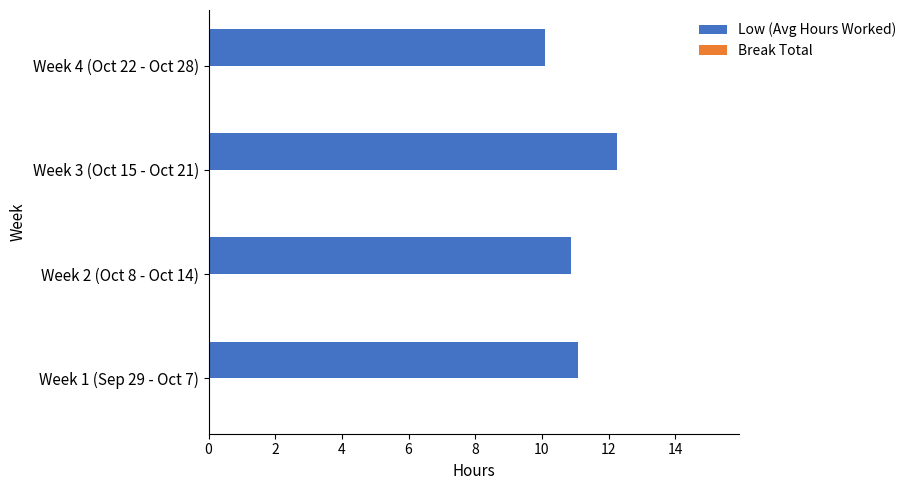

What is the maximum value shown in the chart?

12.2